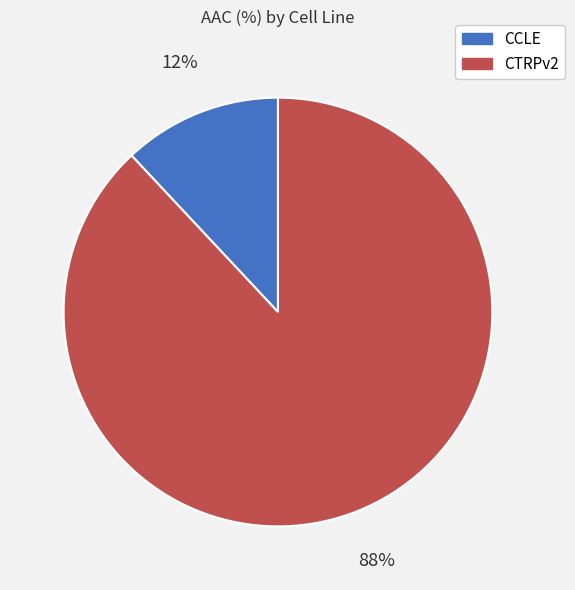

Which has a higher value, CCLE or CTRPv2?

CTRPv2